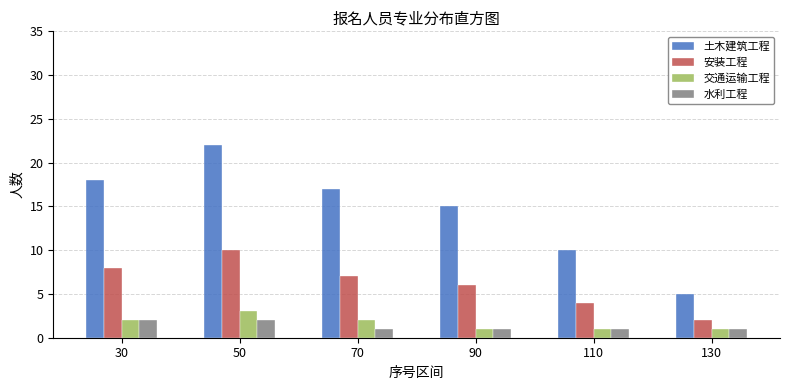

Reading left to right, extract all data points from this chart.

土木建筑工程: 30=18	50=22	70=17	90=15	110=10	130=5
安装工程: 30=8	50=10	70=7	90=6	110=4	130=2
交通运输工程: 30=2	50=3	70=2	90=1	110=1	130=1
水利工程: 30=2	50=2	70=1	90=1	110=1	130=1